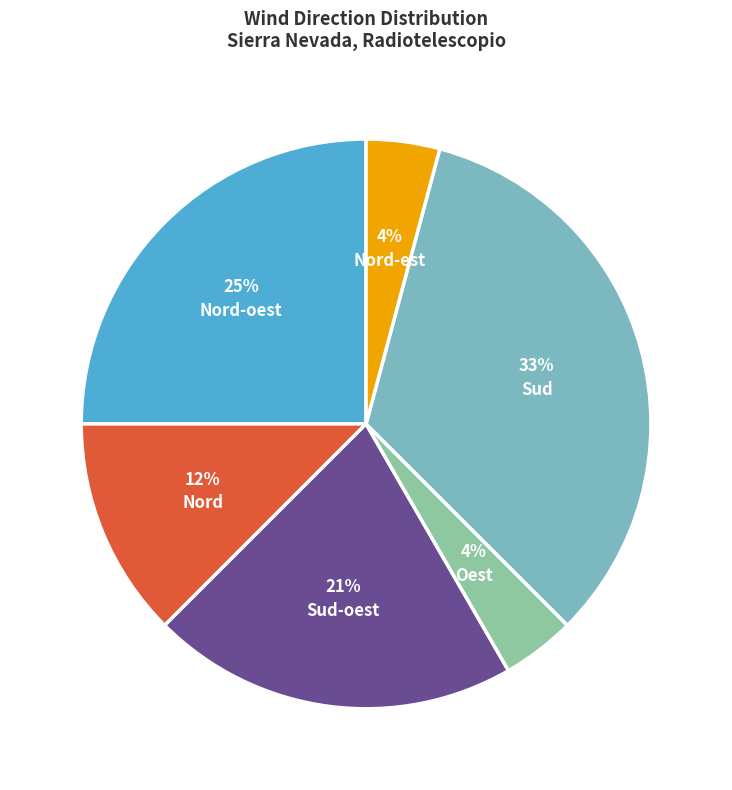

Approximately how many times larger is the value at Oest compared to Sud?

0.1